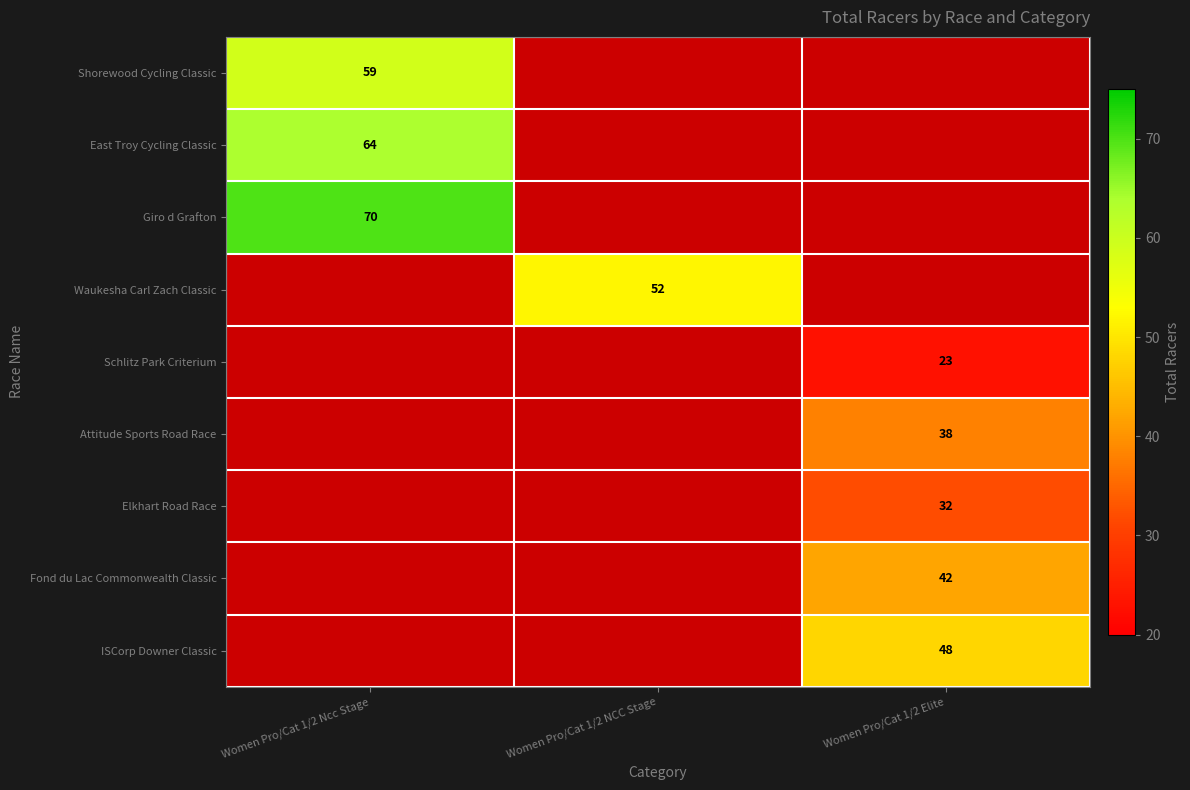

Which category has the lowest value across all series?

Women Pro/Cat 1/2 Elite